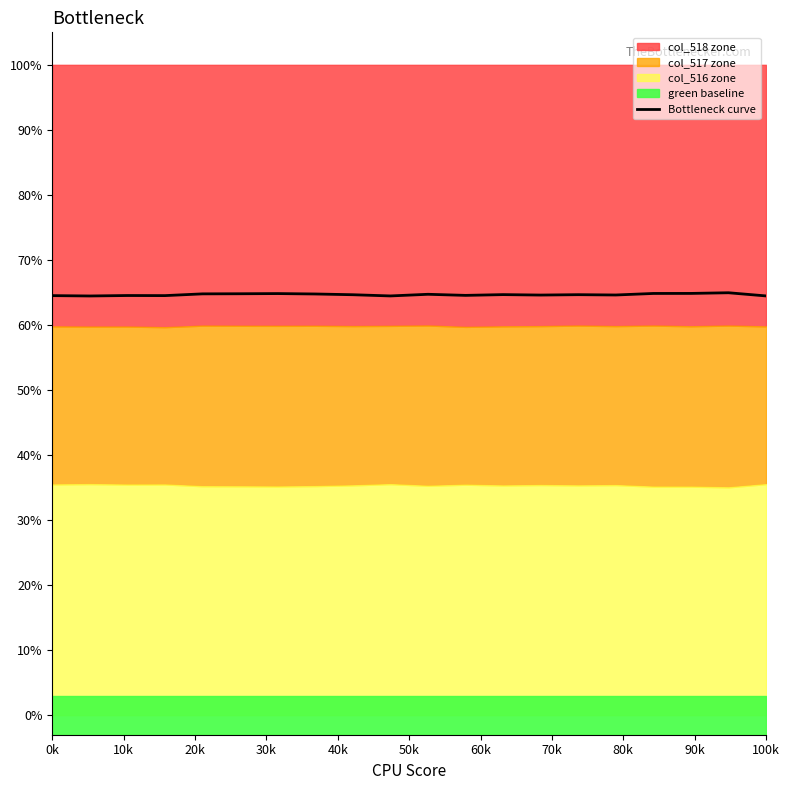

What is the minimum value for Bottleneck curve?

64.5